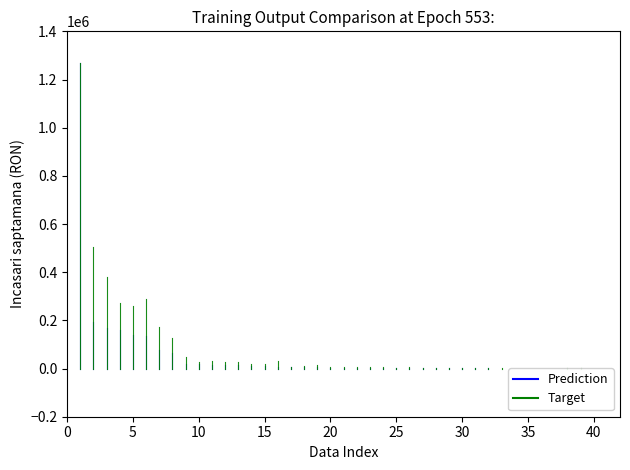

At which category is the sum across all series the highest?

1